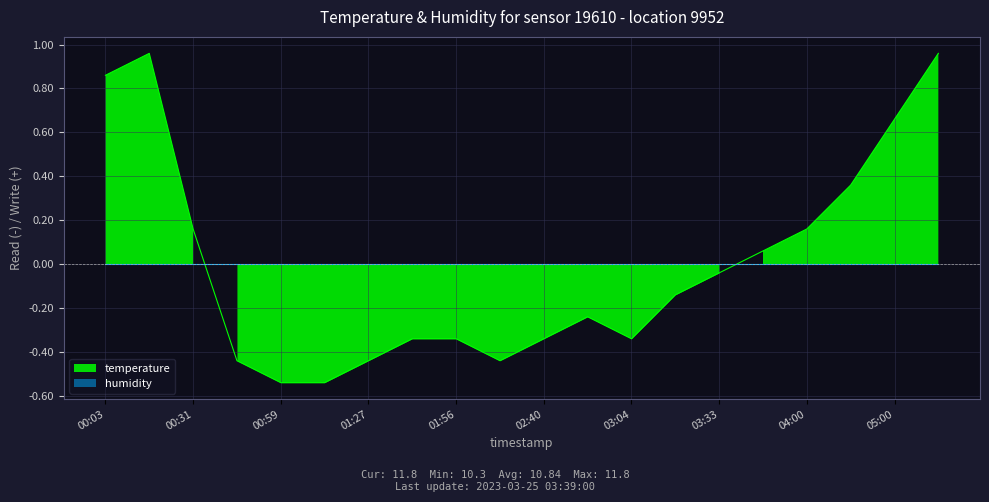

Rank the categories by value from highest to lowest.

00:17, 05:30, 00:03, 05:00, 04:30, 00:31, 04:00, 03:39, 03:33, 03:23, 02:54, 01:41, 01:56, 02:40, 03:04, 00:45, 01:27, 02:10, 00:59, 01:13